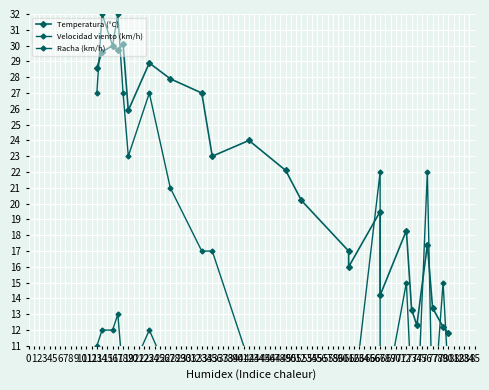

What is the difference between the maximum and minimum values in the Temperatura (°C) series?

18.3